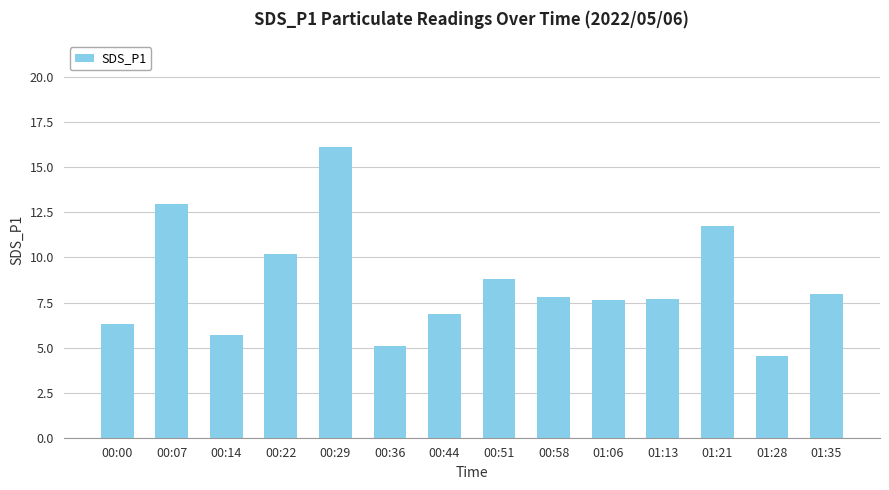

What is the change in value from 00:22 to 01:21?

+1.5